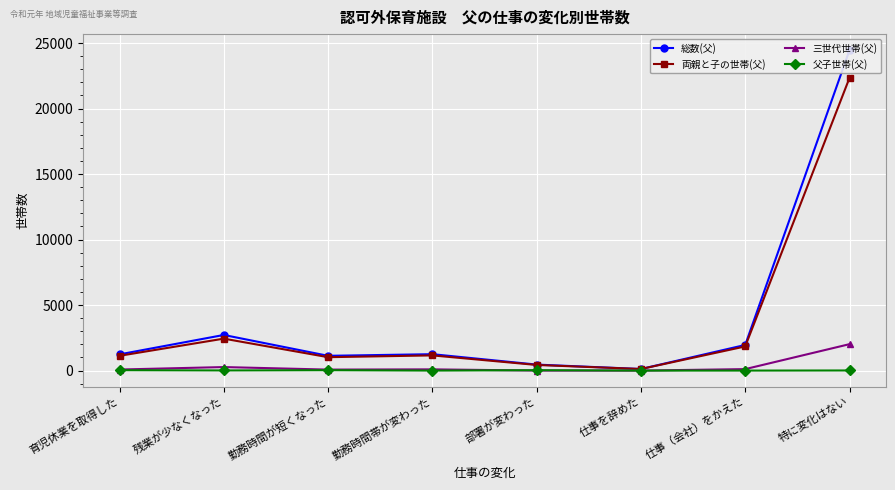

How many data points in 両親と子の世帯(父) are above 1159?

3